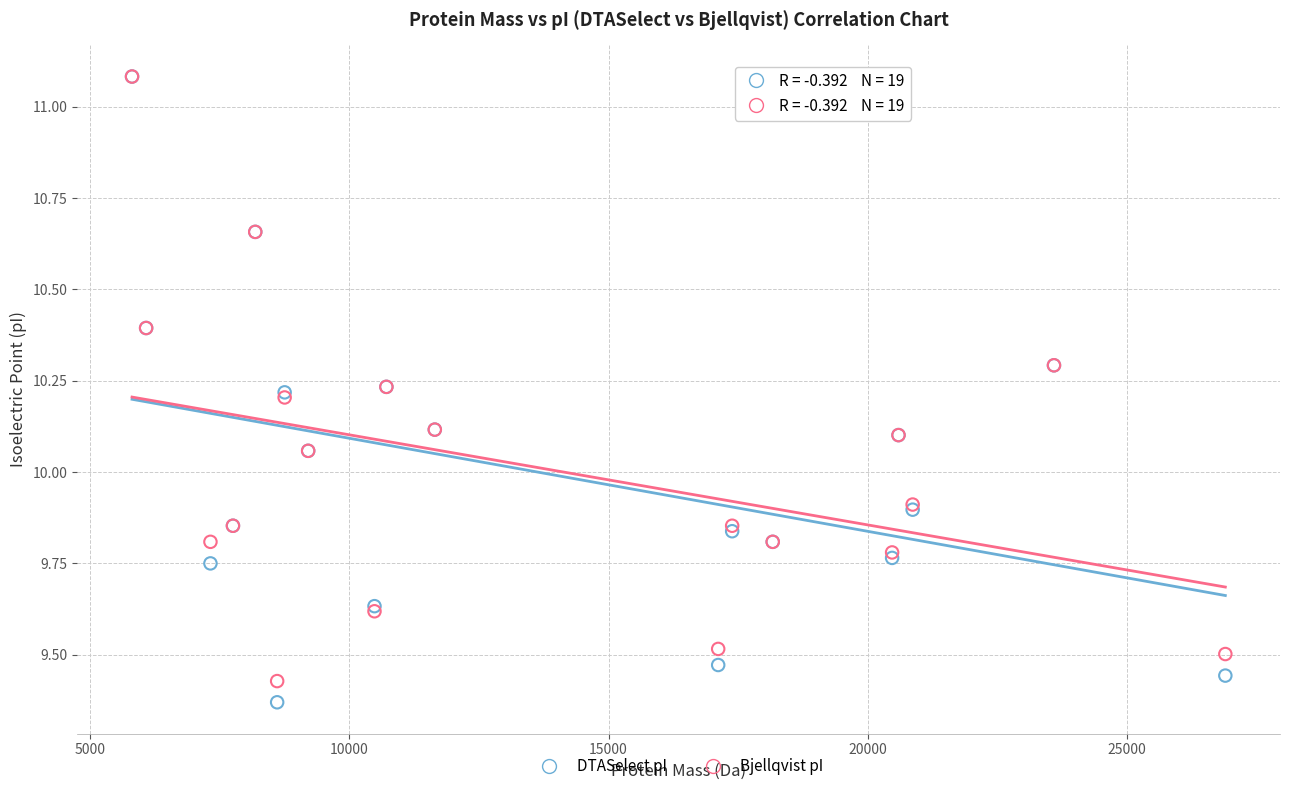

Which series reaches the minimum Y coordinate?

DTASelect pI